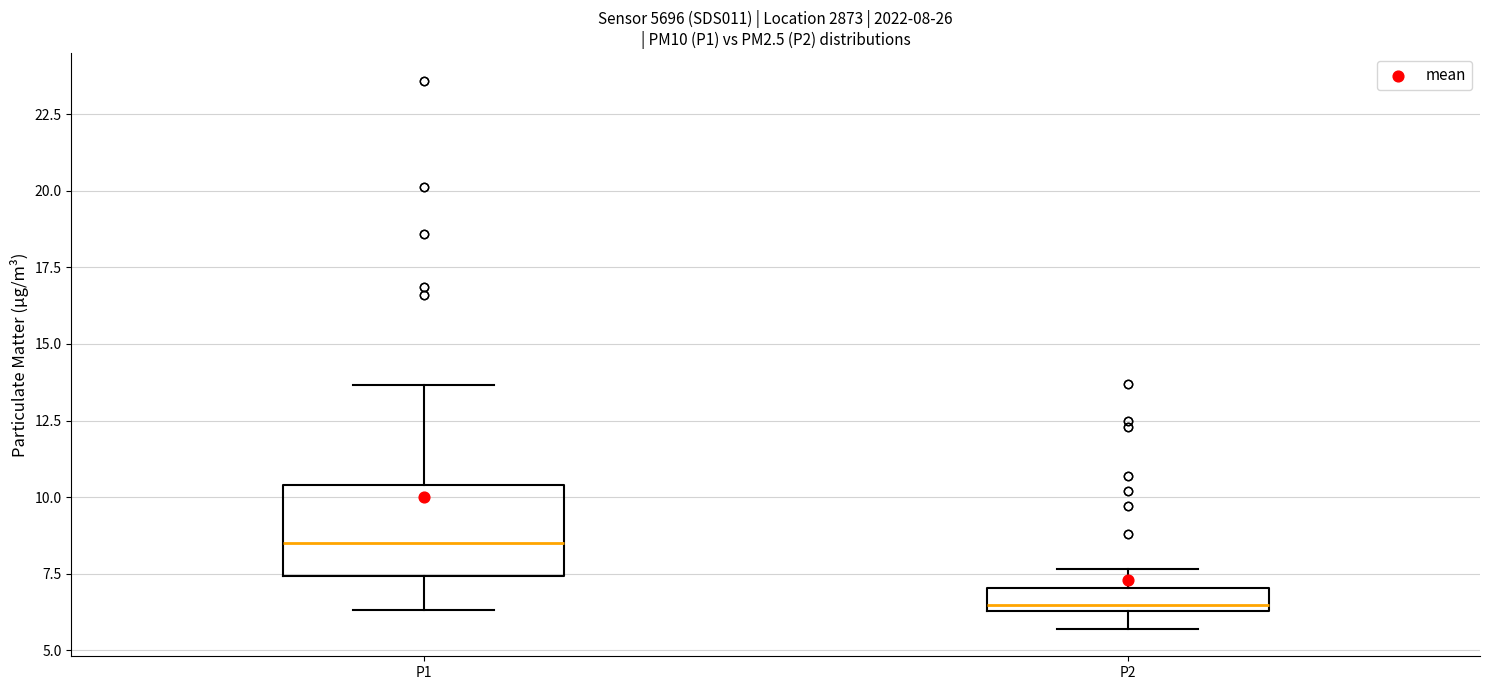

Which box has the highest median line?

P1